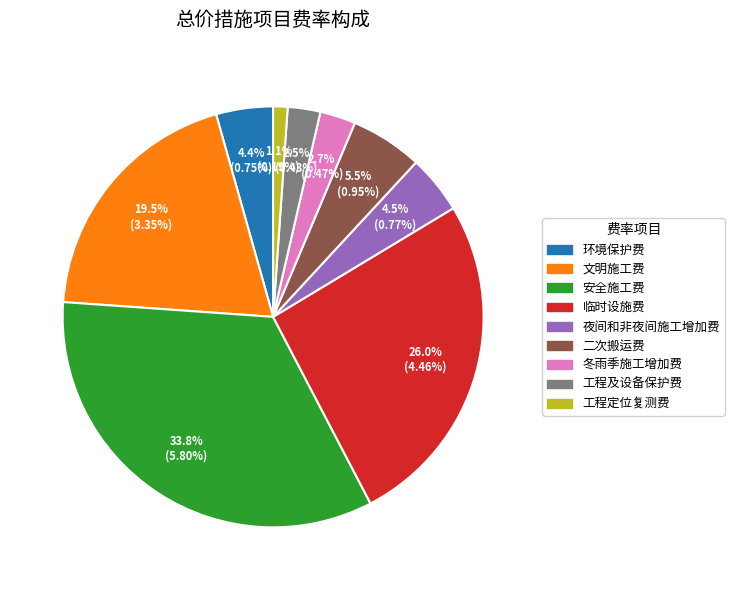

The 二次搬运费 slice represents 1% of the pie. True or false?

False